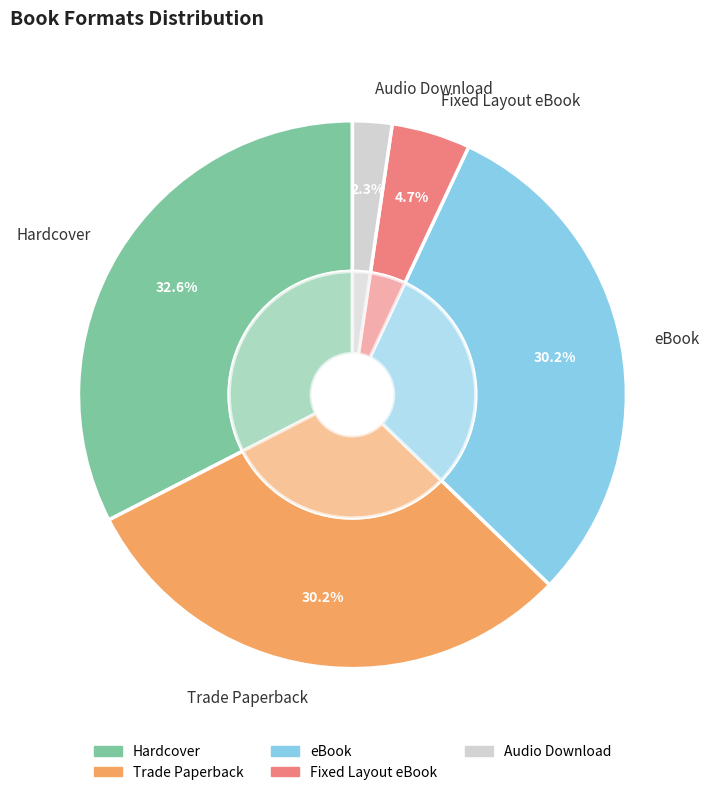

To the nearest percent, what is the difference between the Hardcover and Trade Paperback slice percentages?

2%